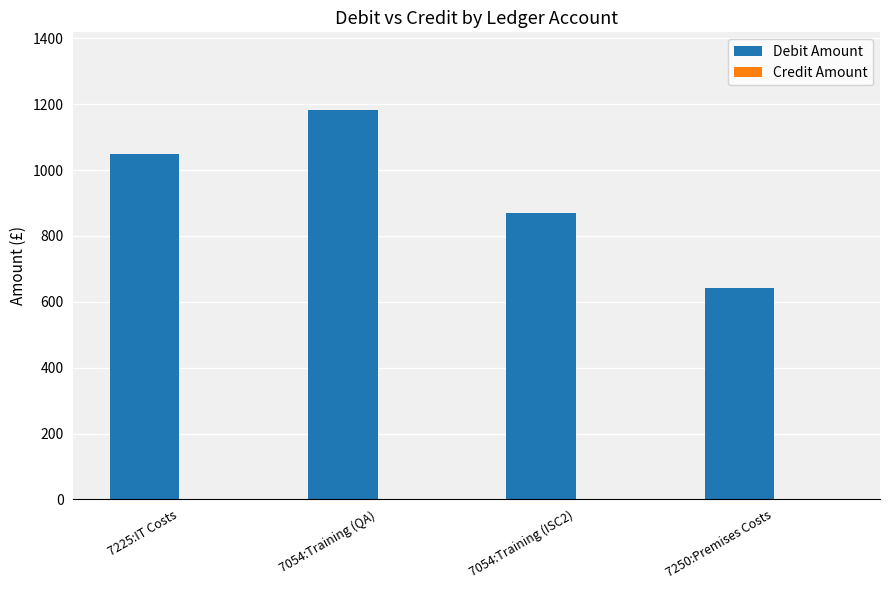

What is the label of the 2nd bar from the right?

7054:Training (ISC2)